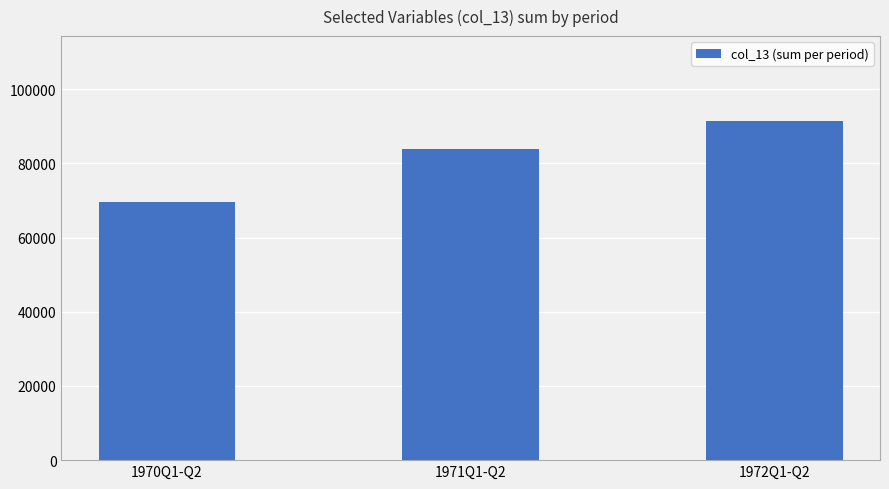

List the labels in order of value, largest first.

1972Q1-Q2, 1971Q1-Q2, 1970Q1-Q2